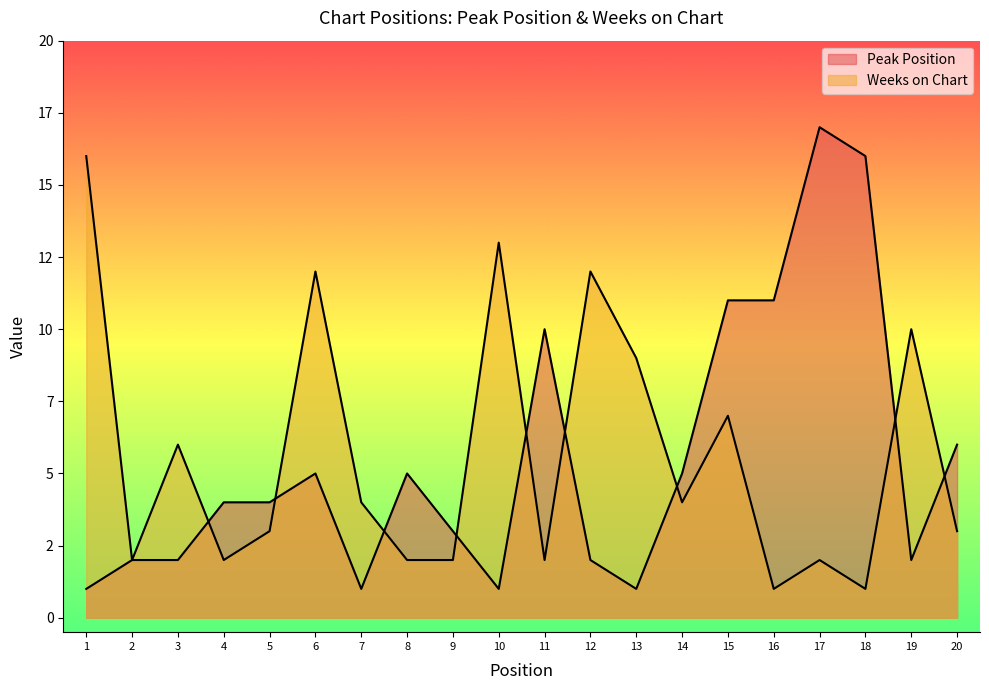

How many data points in Weeks on Chart are less than 4?

10